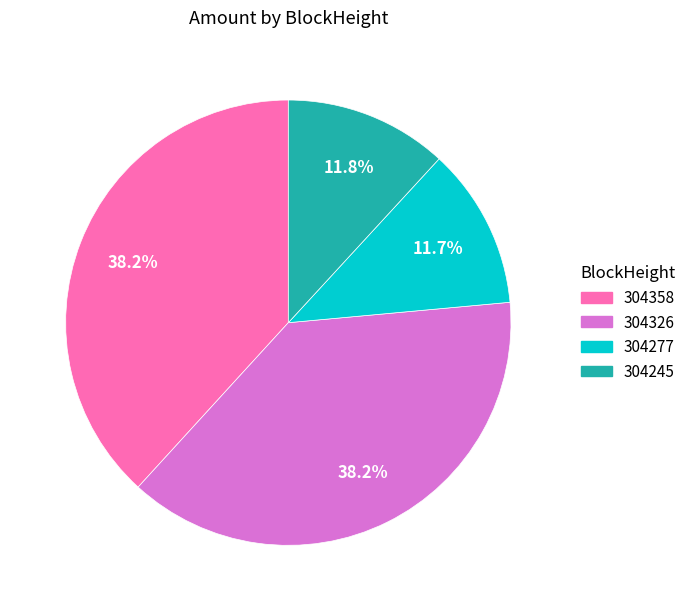

Is there any slice that represents more than half of the pie?

No